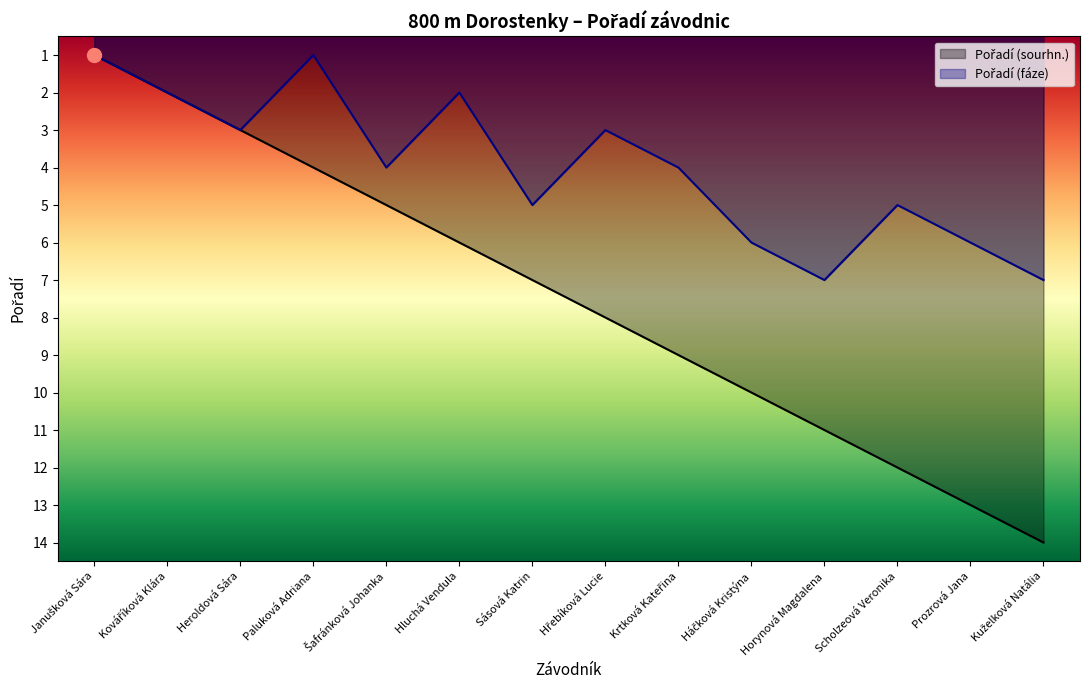

Is it true that Pořadí (sourhn.) equals 4 at Paluková Adriana?

True